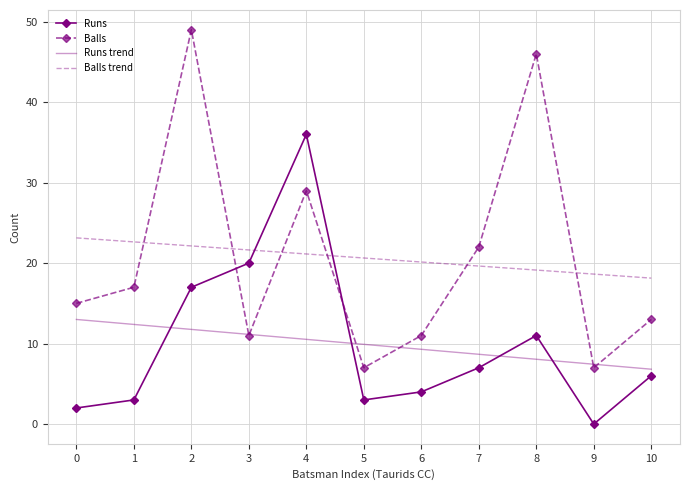

What is the approximate value of Runs trend at 4?

10.5